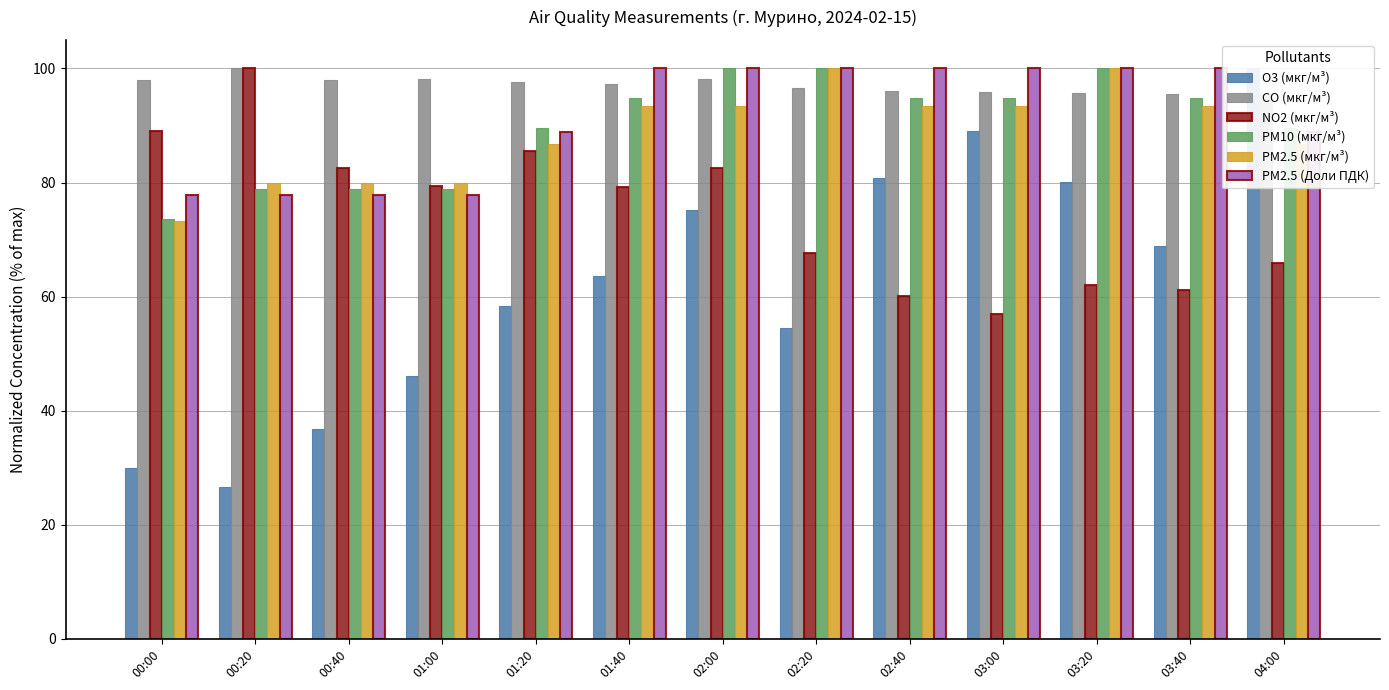

Is the value of PM2.5 (Доли ПДК) at 04:00 greater than the value of O3 (мкг/м³) at 03:00?

No